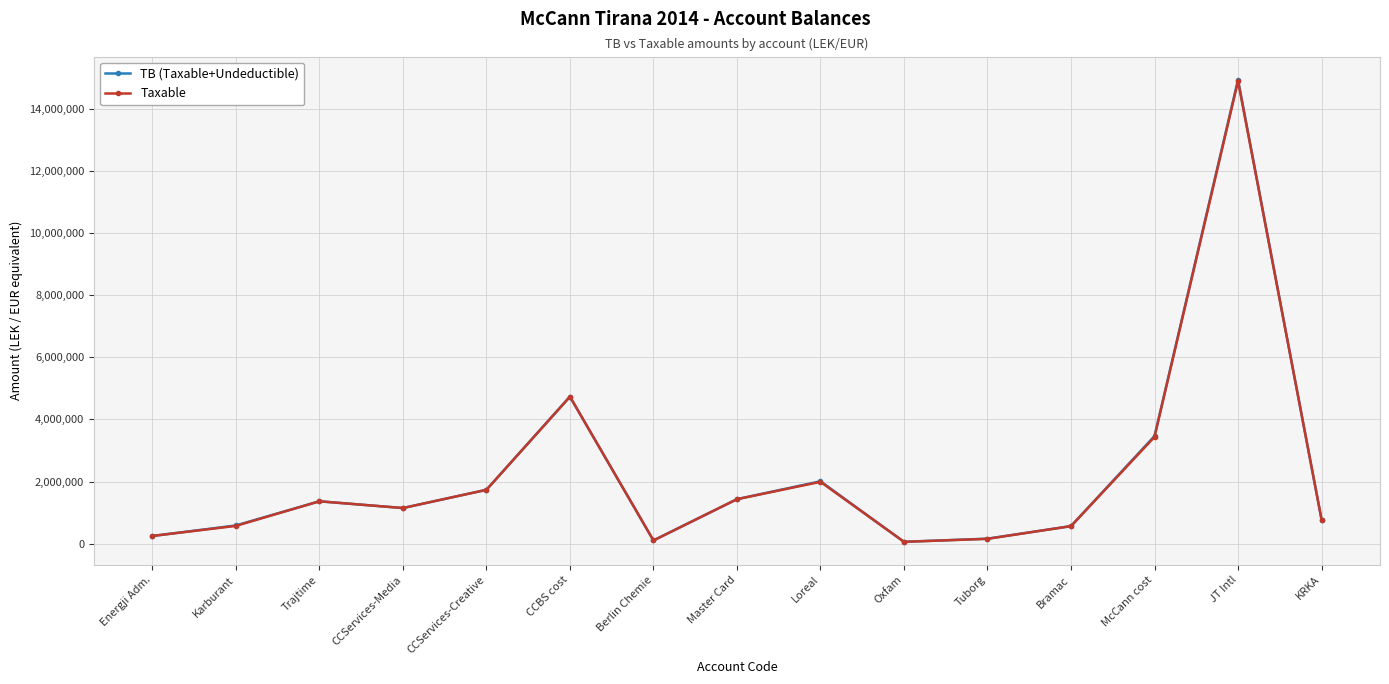

What is the label of the 2nd point from the right?

JT Intl